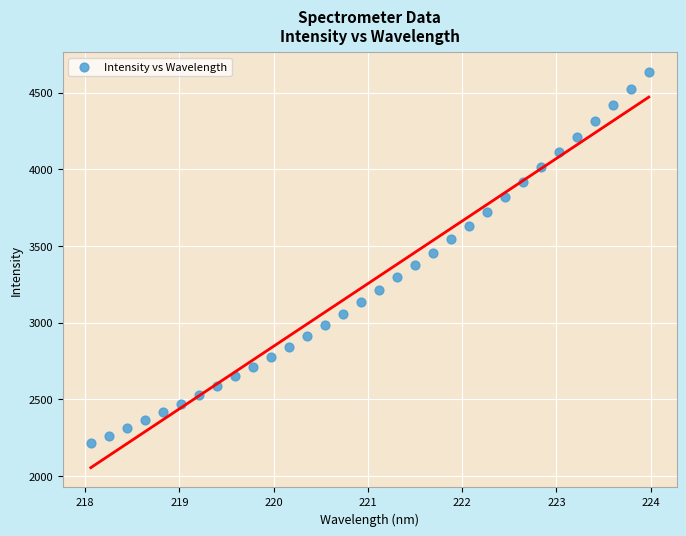

What is the range of X values (max minus min)?

5.9